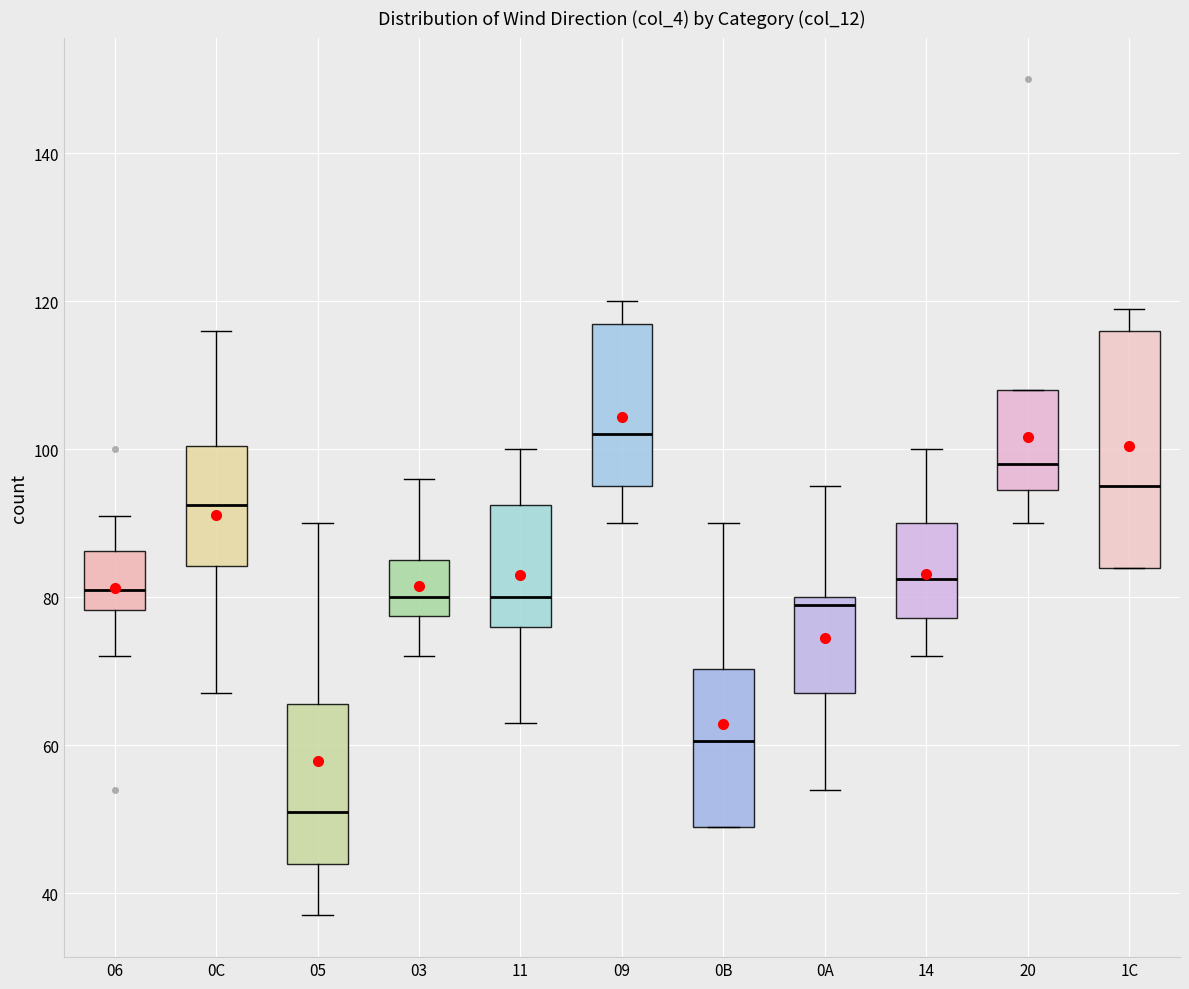

Comparing the boxes themselves (not the whiskers), which one is the tallest?

1C